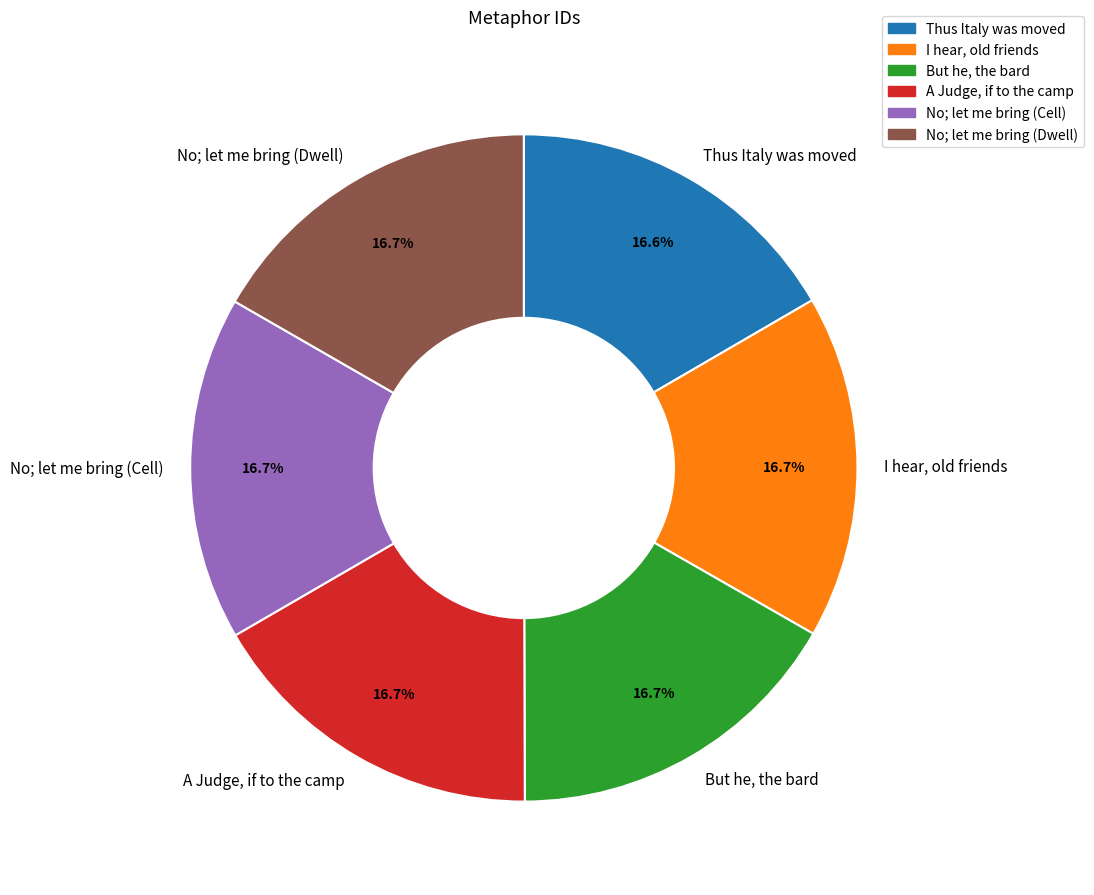

The I hear, old friends slice represents 17% of the pie. True or false?

True